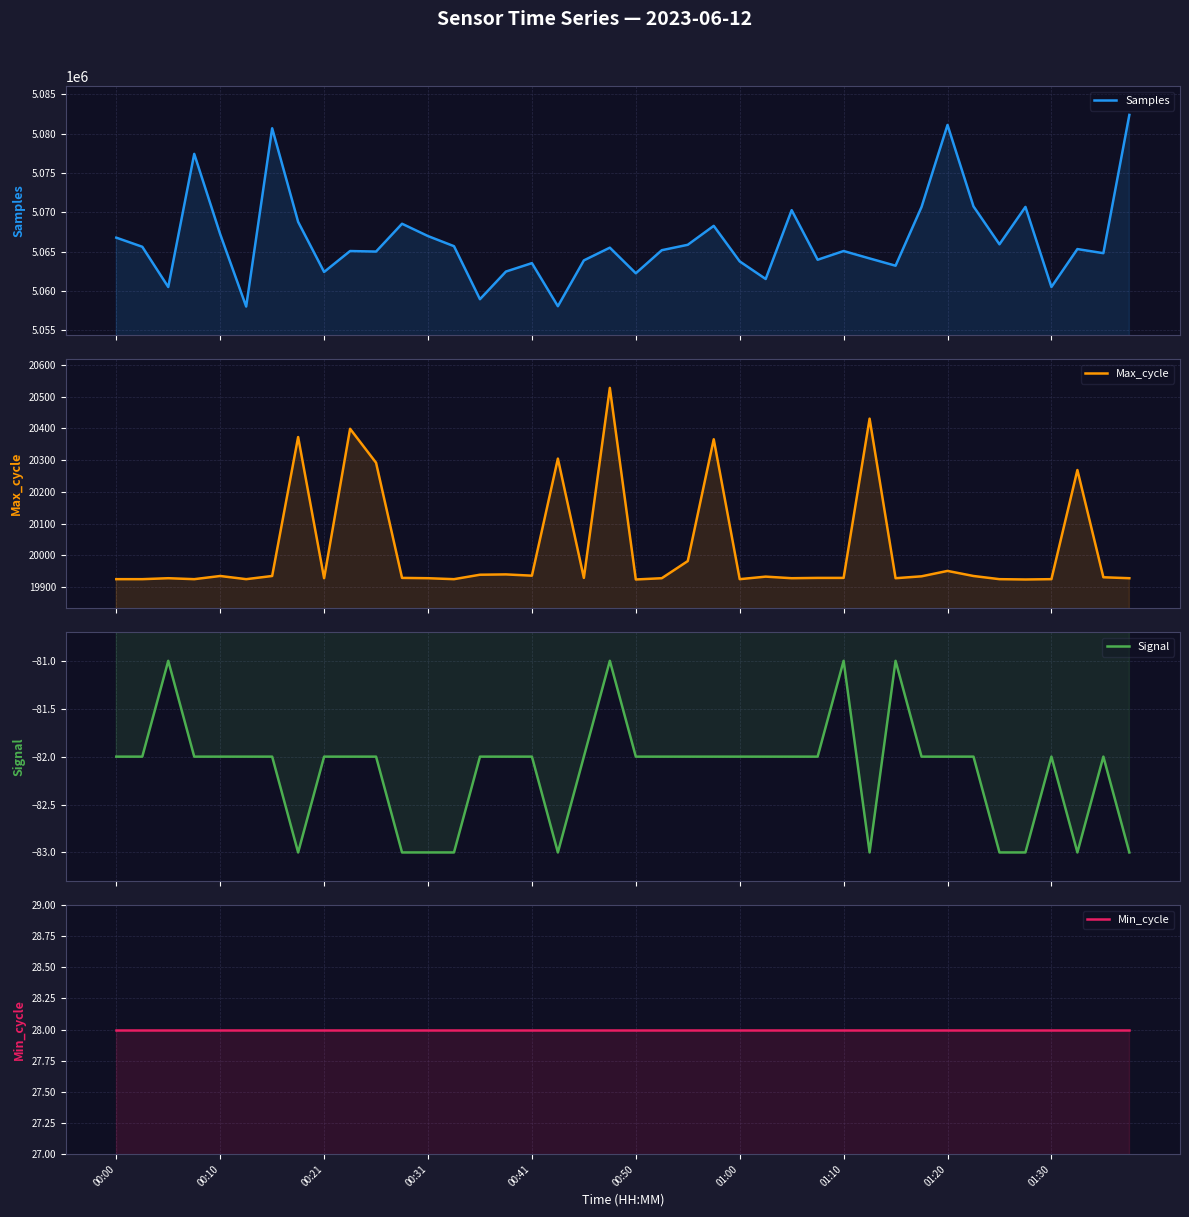

What is the difference between the highest and lowest values at 01:00?

5063850